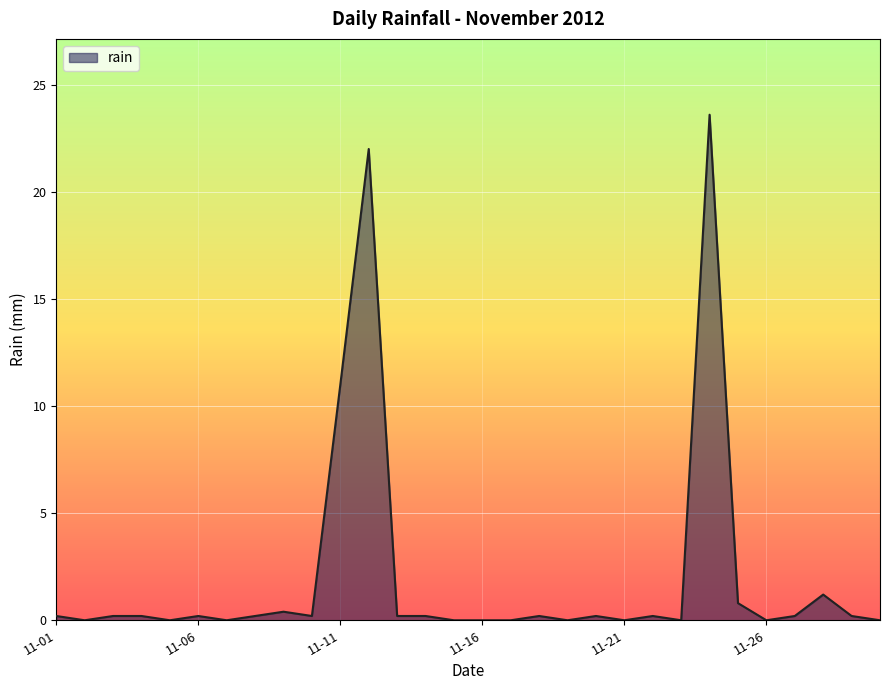

What is the greatest value displayed?

23.6